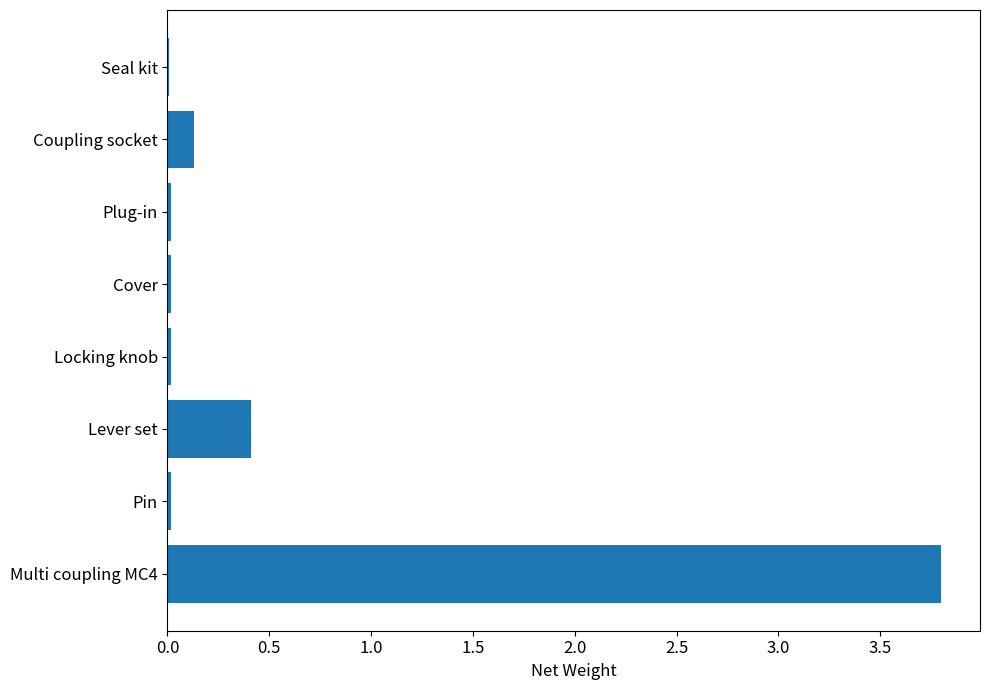

Between Plug-in and Coupling socket, which is larger?

Coupling socket